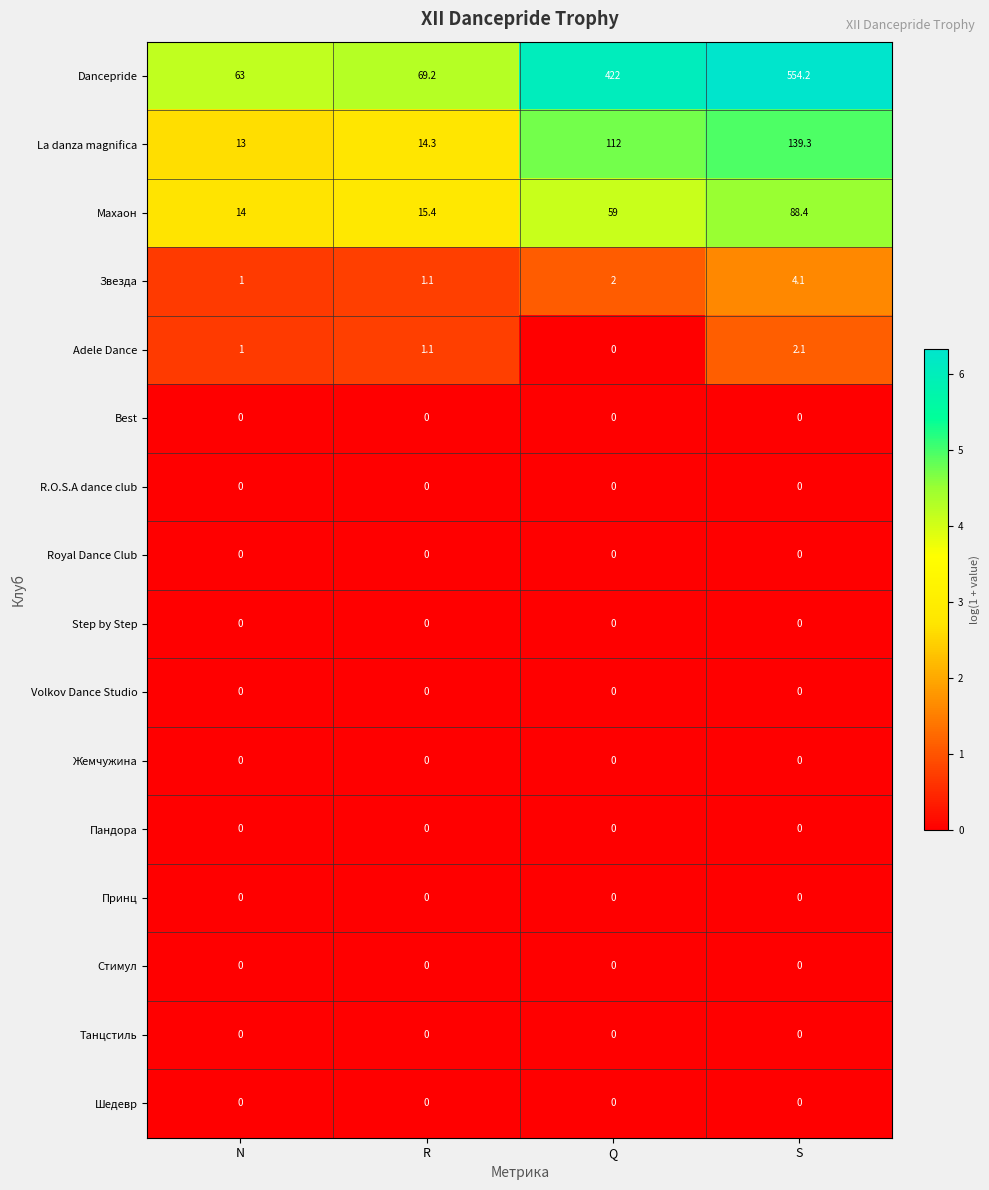

At how many categories does at least one series exceed 3?

4